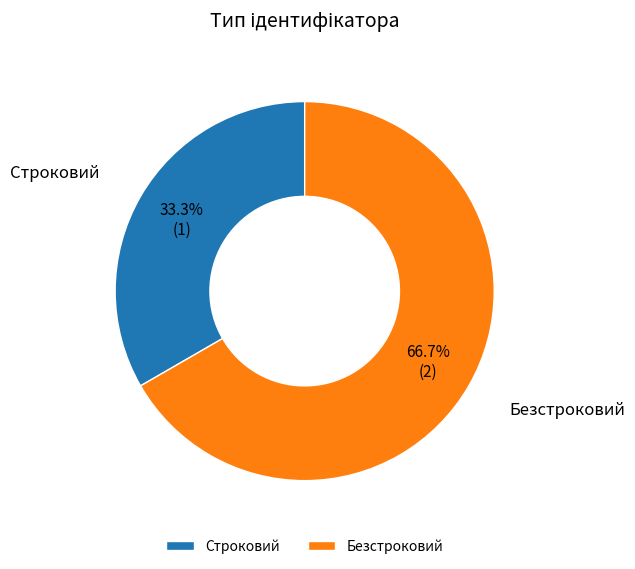

How many slices are in this pie chart?

2